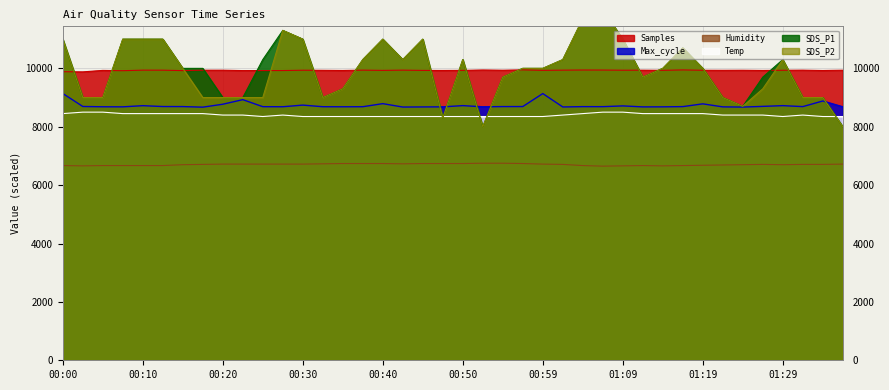

Between 01:19 and 00:00, which is larger?

01:19